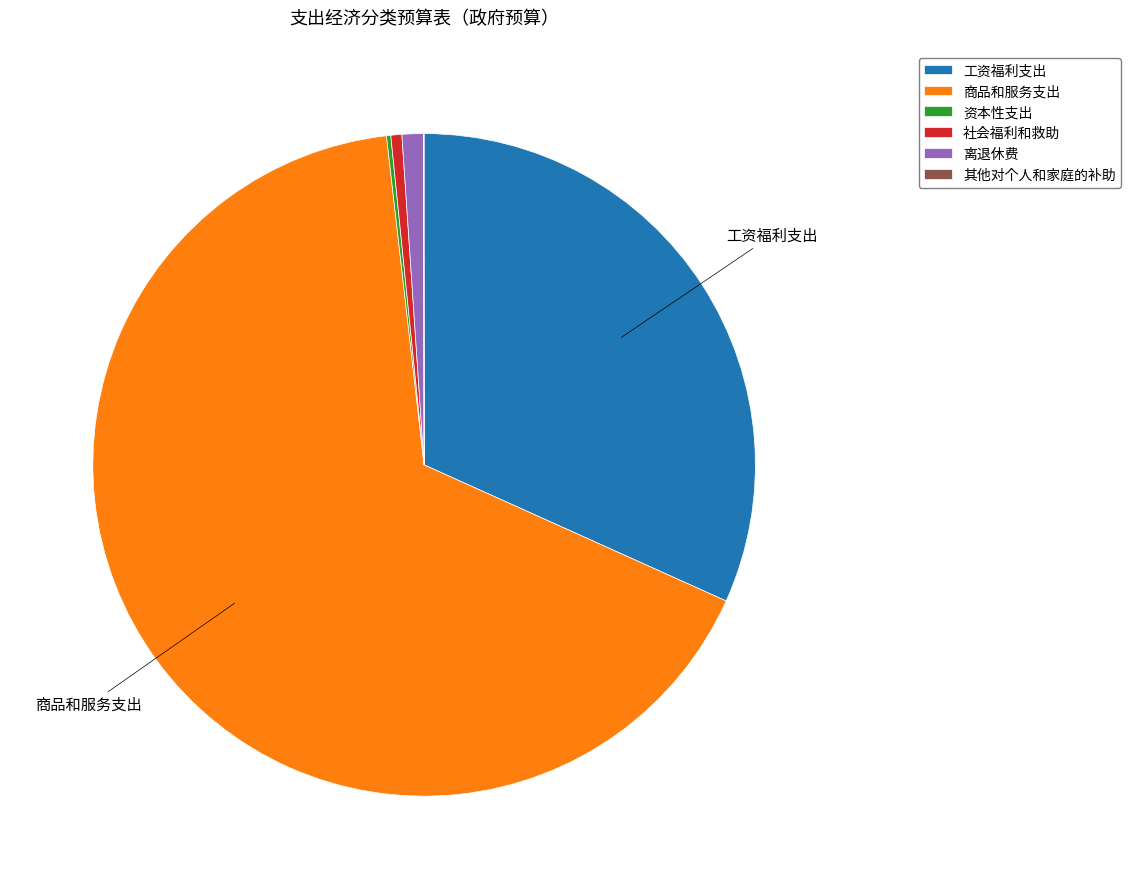

What is the largest slice in the pie chart?

商品和服务支出